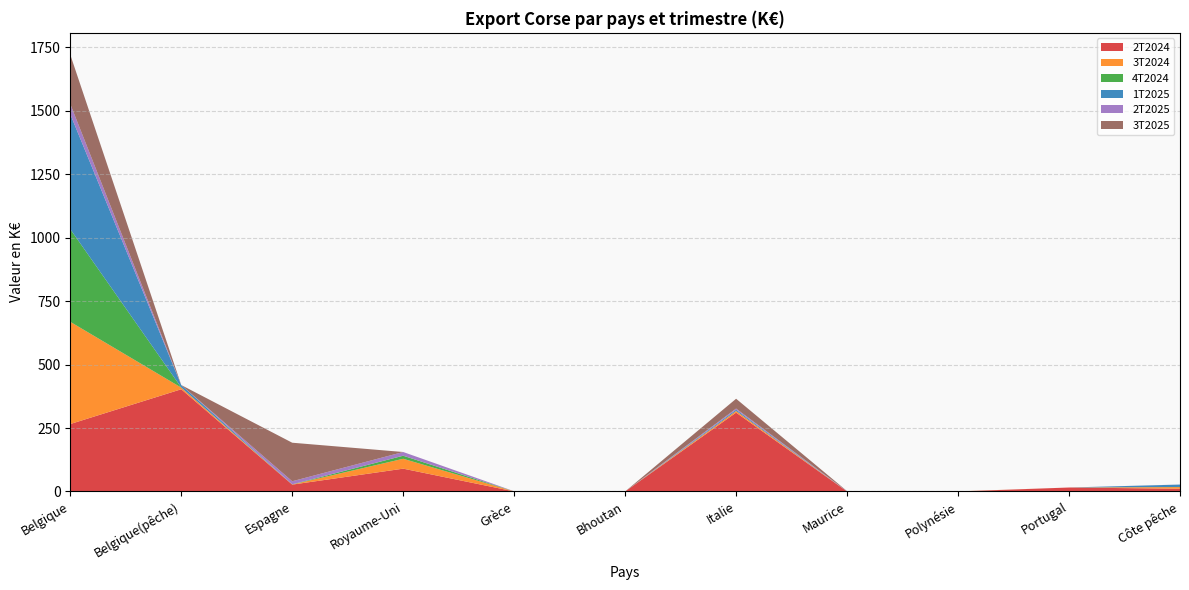

Reading right to left, transcribe all the data shown in this chart.

2T2024: Côte pêche=10.8	Portugal=15.6	Polynésie=0.0	Maurice=0.0	Italie=310.8	Bhoutan=0.0	Grèce=0.2	Royaume-Uni=89.9	Espagne=27.0	Belgique(pêche)=402.8	Belgique=265.8
3T2024: Côte pêche=6.5	Portugal=0.0	Polynésie=0.4	Maurice=0.0	Italie=6.6	Bhoutan=0.0	Grèce=0.0	Royaume-Uni=38.9	Espagne=0.5	Belgique(pêche)=6.5	Belgique=402.8
4T2024: Côte pêche=0.4	Portugal=0.0	Polynésie=0.0	Maurice=0.0	Italie=0.0	Bhoutan=0.0	Grèce=0.0	Royaume-Uni=11.9	Espagne=0.6	Belgique(pêche)=0.4	Belgique=365.2
1T2025: Côte pêche=9.4	Portugal=0.0	Polynésie=0.0	Maurice=0.0	Italie=4.9	Bhoutan=0.0	Grèce=0.0	Royaume-Uni=0.2	Espagne=0.0	Belgique(pêche)=9.4	Belgique=453.0
2T2025: Côte pêche=0.3	Portugal=0.0	Polynésie=0.0	Maurice=0.8	Italie=4.4	Bhoutan=0.0	Grèce=0.4	Royaume-Uni=14.5	Espagne=12.1	Belgique(pêche)=0.3	Belgique=40.2
3T2025: Côte pêche=0.0	Portugal=0.0	Polynésie=0.0	Maurice=0.6	Italie=38.7	Bhoutan=0.1	Grèce=0.1	Royaume-Uni=0.0	Espagne=151.9	Belgique(pêche)=0.0	Belgique=194.2